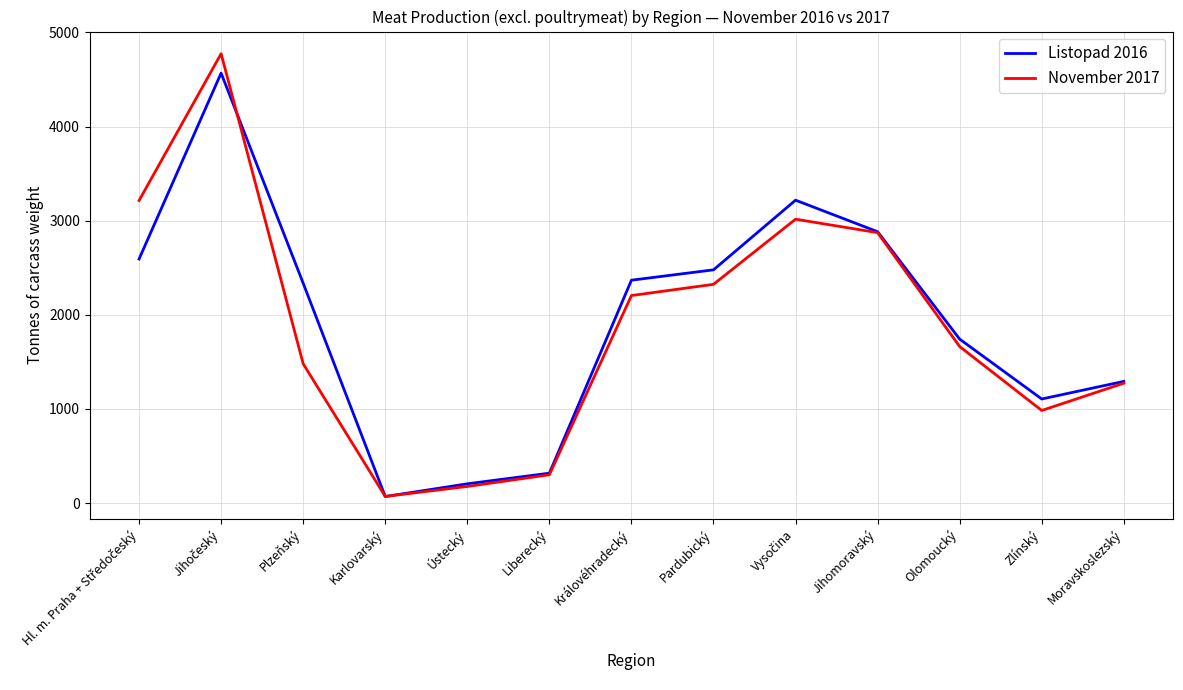

What is the total value across all series at Zlínský?

2090